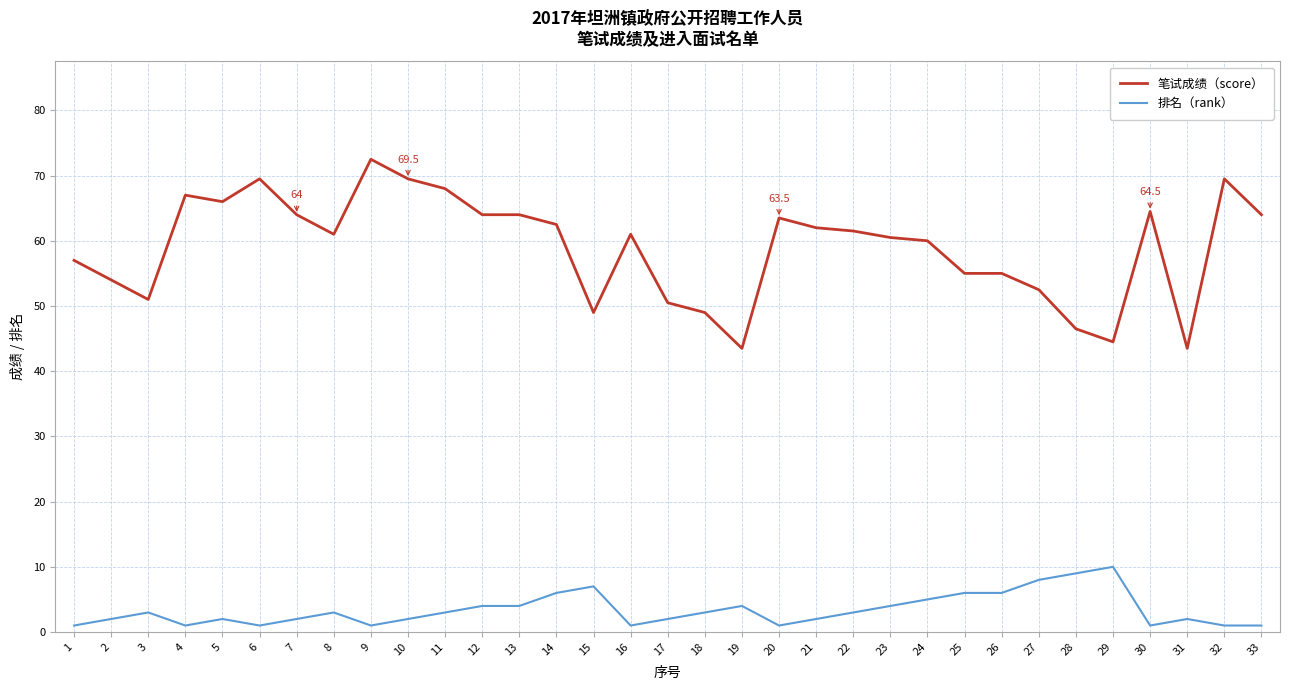

Which series has the largest total across all categories?

笔试成绩（score）